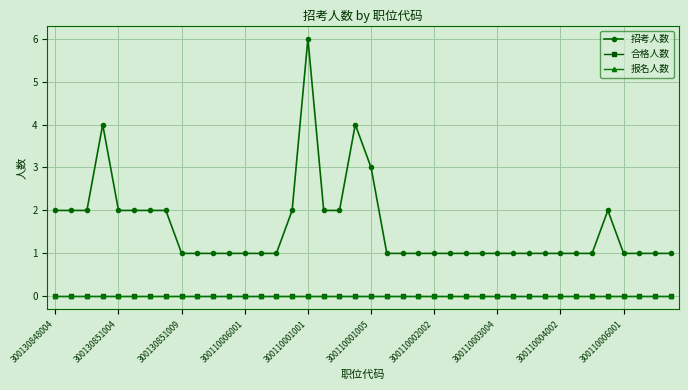

List the labels in order of 报名人数 value, largest first.

300130848004, 300130851004, 300130851009, 300110006001, 300110001001, 300110001005, 300110002002, 300110003004, 300110004002, 300110006001, 10, 11, 12, 13, 14, 15, 16, 17, 18, 19, 20, 21, 22, 23, 24, 25, 26, 27, 28, 29, 30, 31, 32, 33, 34, 35, 36, 37, 38, 39